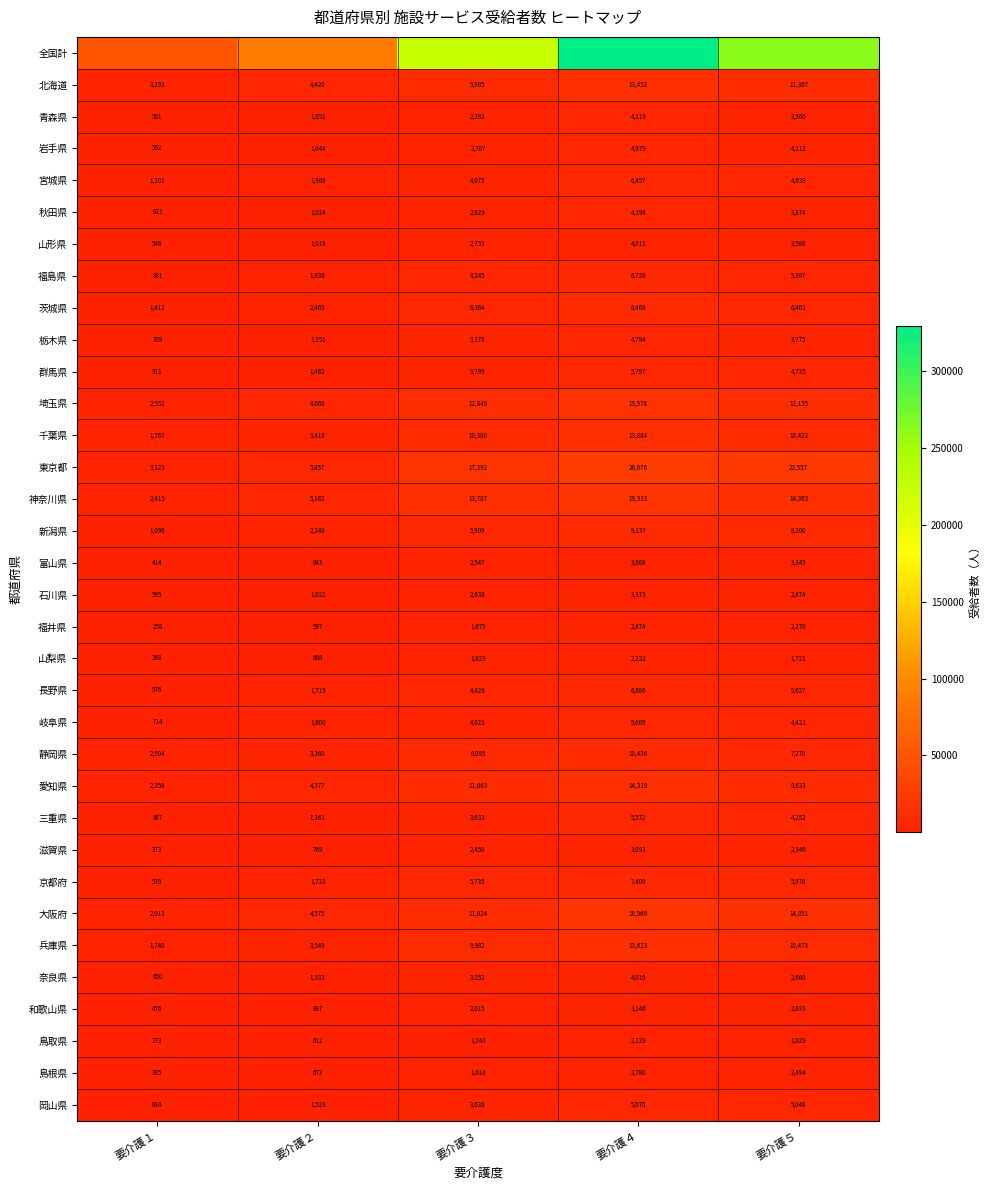

What is the total value across all series at 要介護４?

593723